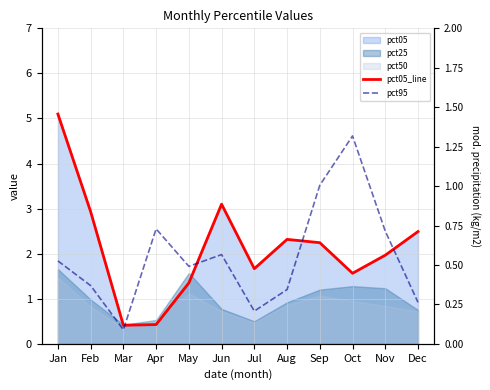

Is it true that pct95 equals 0.2 at Feb?

False